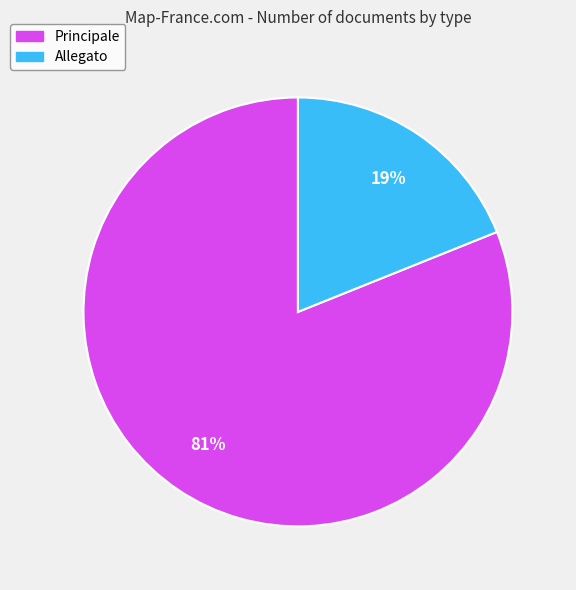

Approximately how many times larger is the value at Principale compared to Allegato?

4.3